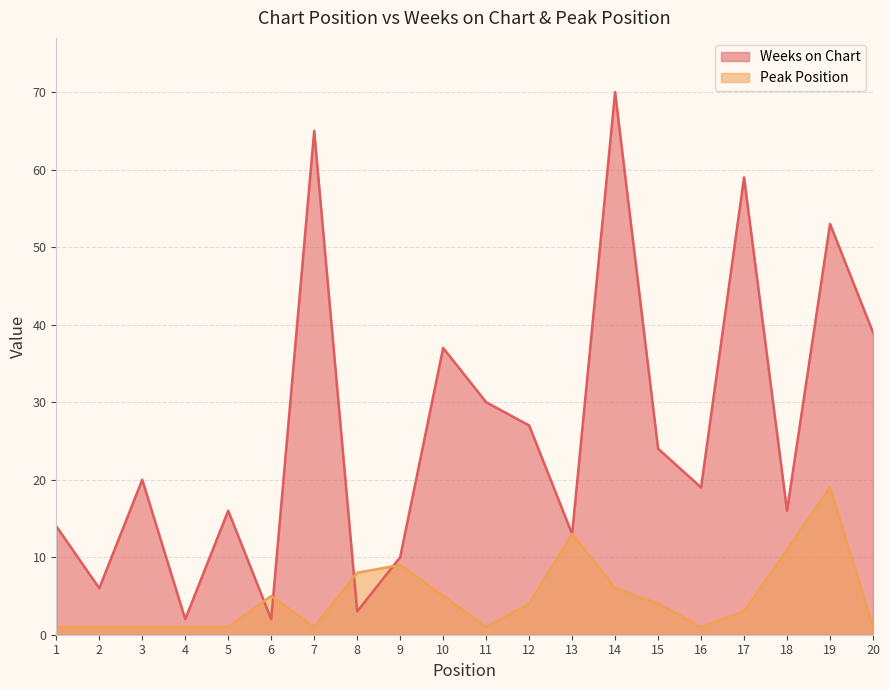

What are all the series names shown in the legend?

Weeks on Chart, Peak Position